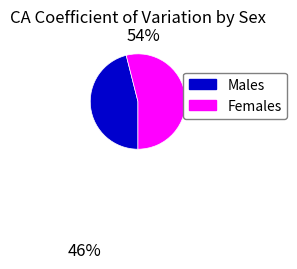

Does any single category account for the majority?

Yes